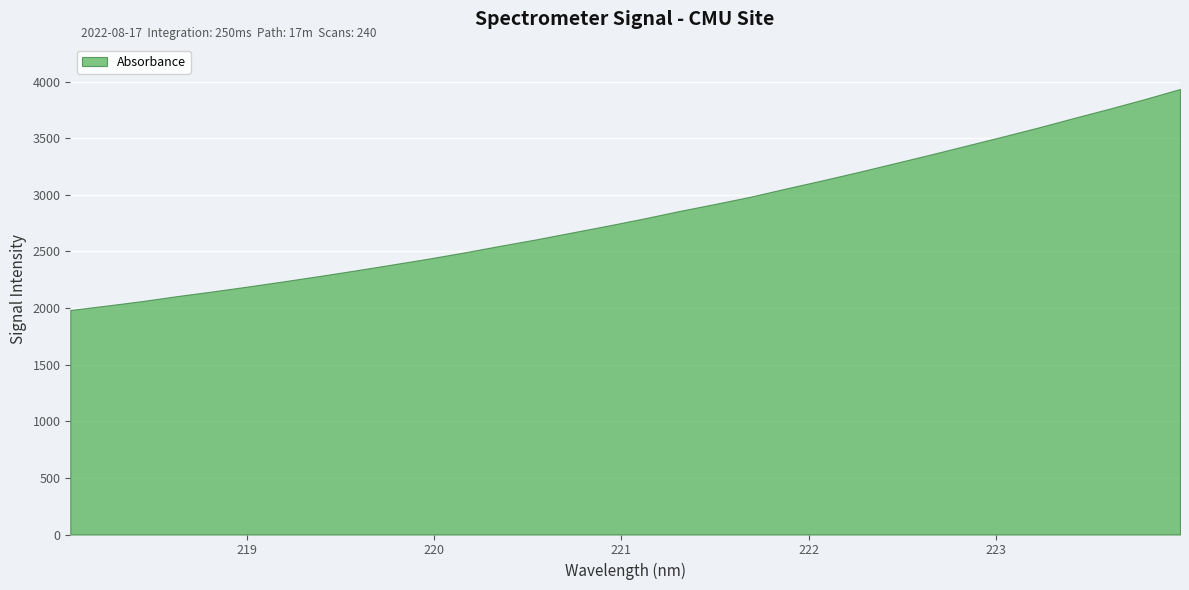

At which category does the chart reach its minimum across all series?

218.0596